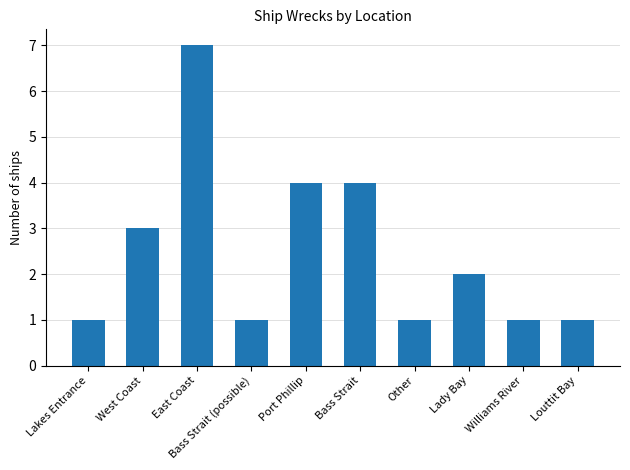

The value at Lady Bay is 1. True or false?

False